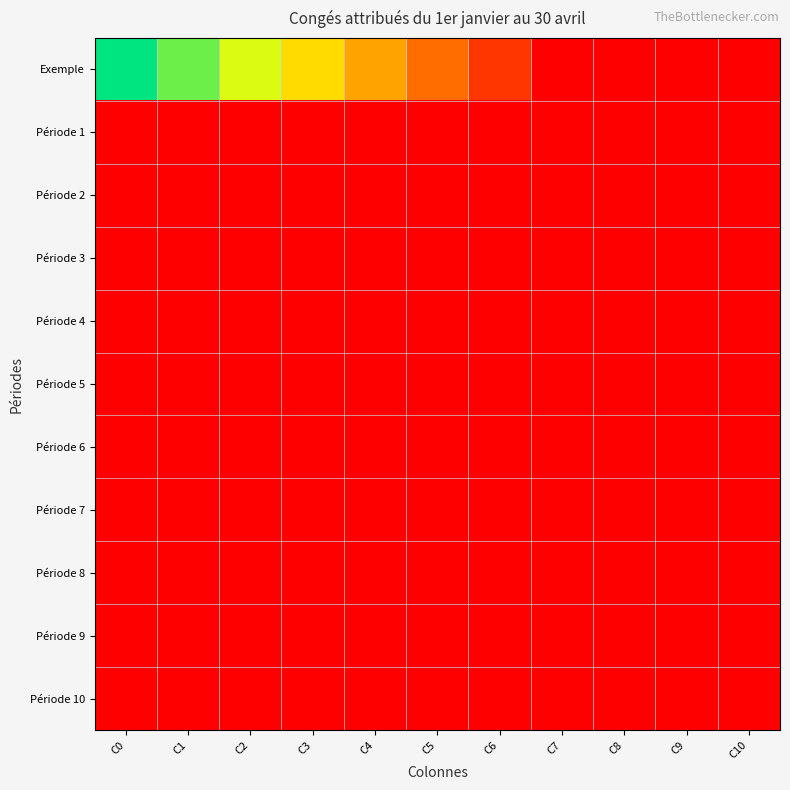

Reading left to right, extract all data points from this chart.

Exemple: C0=1.0	C1=0.9	C2=0.7	C3=0.6	C4=0.4	C5=0.3	C6=0.1	C7=0.0	C8=0.0	C9=0.0	C10=0.0
Période 1: C0=0.0	C1=0.0	C2=0.0	C3=0.0	C4=0.0	C5=0.0	C6=0.0	C7=0.0	C8=0.0	C9=0.0	C10=0.0
Période 2: C0=0.0	C1=0.0	C2=0.0	C3=0.0	C4=0.0	C5=0.0	C6=0.0	C7=0.0	C8=0.0	C9=0.0	C10=0.0
Période 3: C0=0.0	C1=0.0	C2=0.0	C3=0.0	C4=0.0	C5=0.0	C6=0.0	C7=0.0	C8=0.0	C9=0.0	C10=0.0
Période 4: C0=0.0	C1=0.0	C2=0.0	C3=0.0	C4=0.0	C5=0.0	C6=0.0	C7=0.0	C8=0.0	C9=0.0	C10=0.0
Période 5: C0=0.0	C1=0.0	C2=0.0	C3=0.0	C4=0.0	C5=0.0	C6=0.0	C7=0.0	C8=0.0	C9=0.0	C10=0.0
Période 6: C0=0.0	C1=0.0	C2=0.0	C3=0.0	C4=0.0	C5=0.0	C6=0.0	C7=0.0	C8=0.0	C9=0.0	C10=0.0
Période 7: C0=0.0	C1=0.0	C2=0.0	C3=0.0	C4=0.0	C5=0.0	C6=0.0	C7=0.0	C8=0.0	C9=0.0	C10=0.0
Période 8: C0=0.0	C1=0.0	C2=0.0	C3=0.0	C4=0.0	C5=0.0	C6=0.0	C7=0.0	C8=0.0	C9=0.0	C10=0.0
Période 9: C0=0.0	C1=0.0	C2=0.0	C3=0.0	C4=0.0	C5=0.0	C6=0.0	C7=0.0	C8=0.0	C9=0.0	C10=0.0
Période 10: C0=0.0	C1=0.0	C2=0.0	C3=0.0	C4=0.0	C5=0.0	C6=0.0	C7=0.0	C8=0.0	C9=0.0	C10=0.0